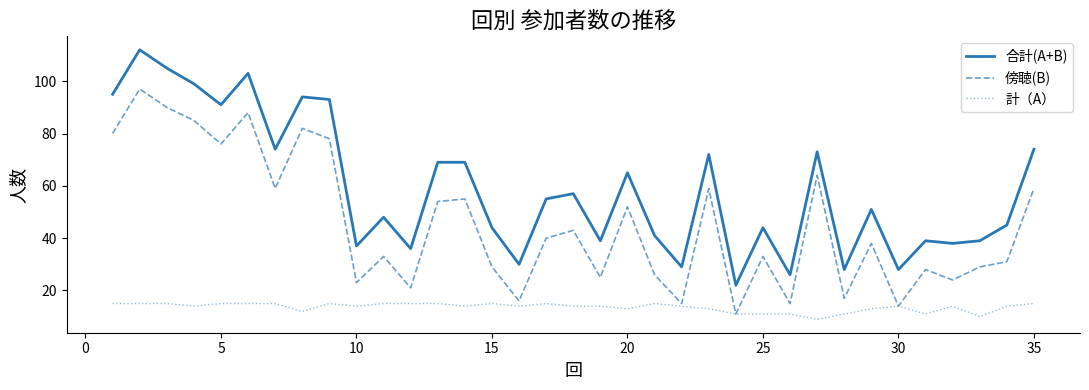

Does the chart display data point markers on the line(s)?

No